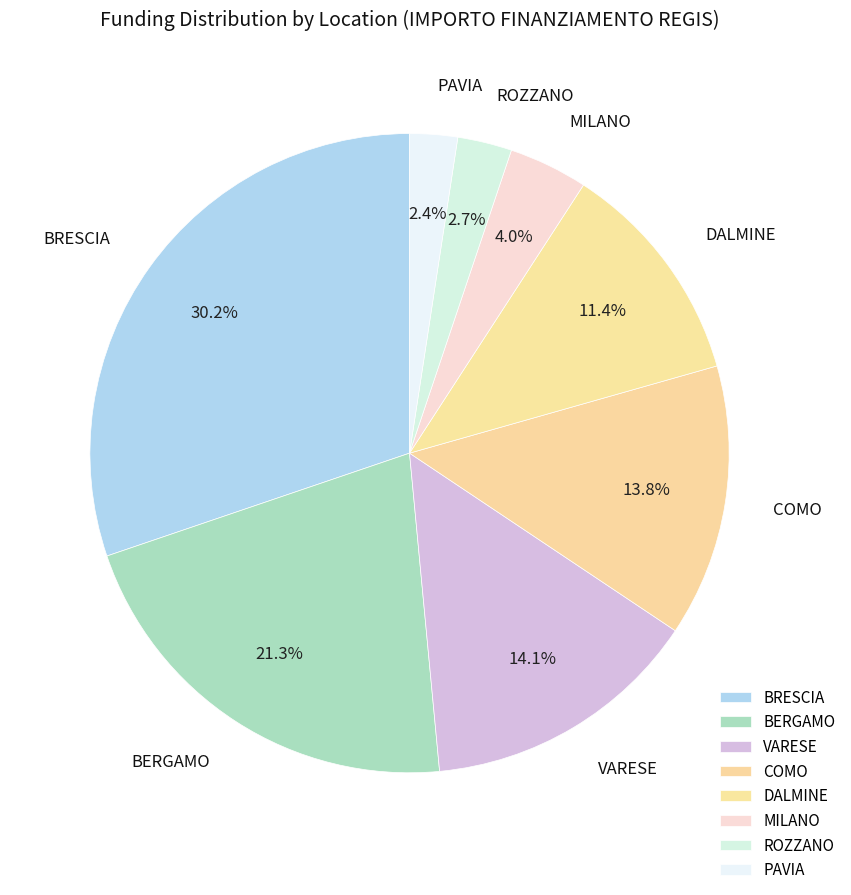

To the nearest percent, what percentage of the pie is BRESCIA?

30%